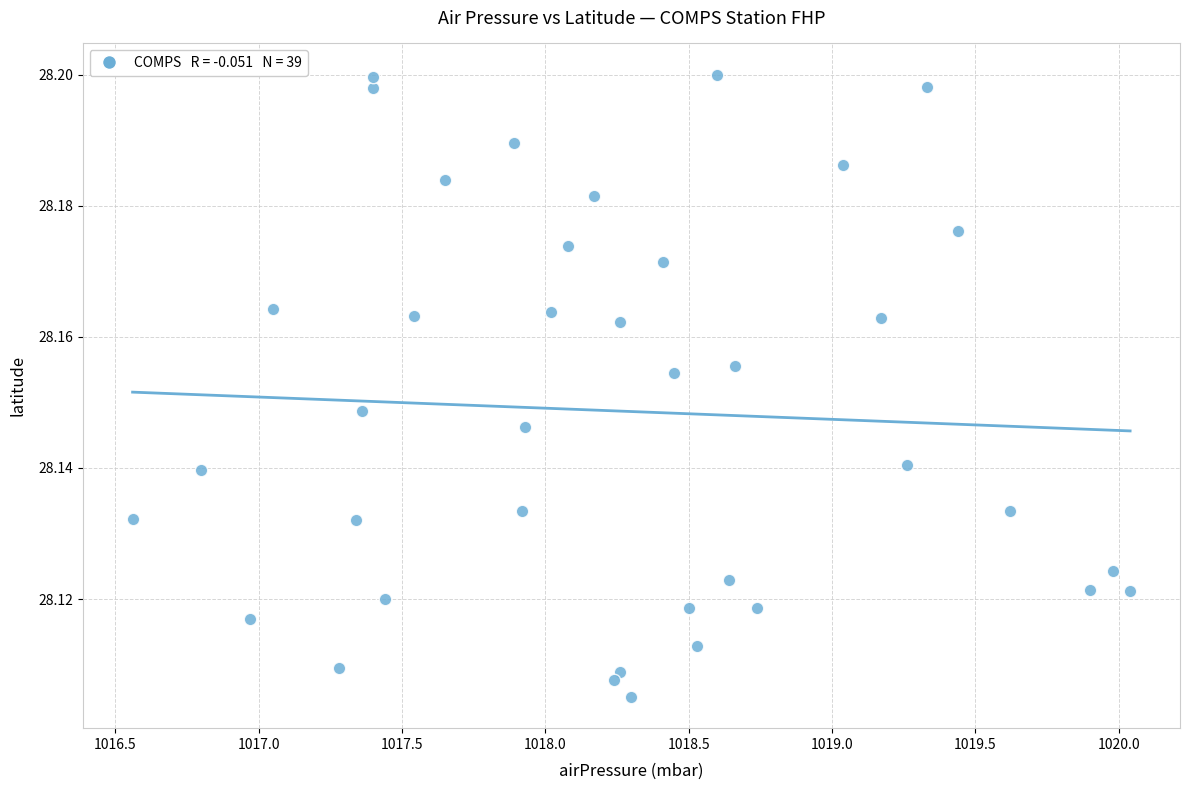

What is the range of X values (max minus min)?

3.5